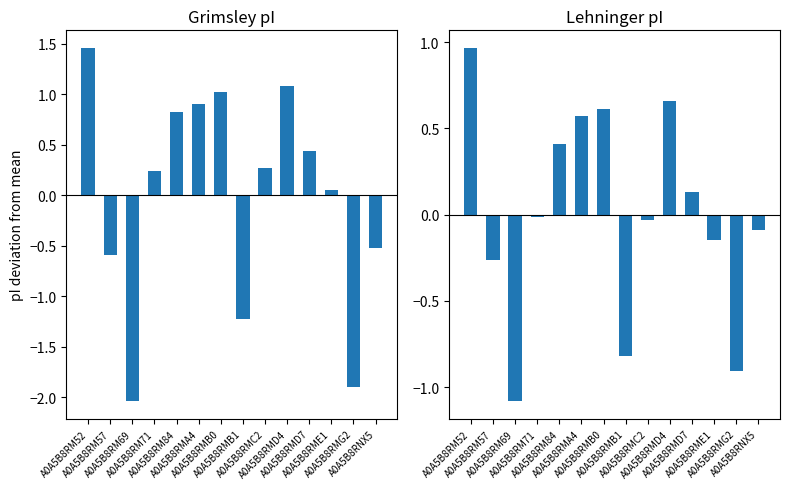

Are the bars grouped side by side (vs. stacked)?

Yes